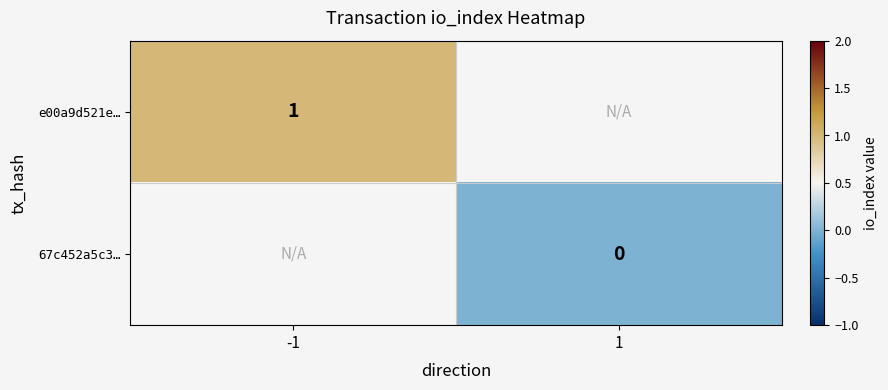

The value of e00a9d521e… at -1 is 0. True or false?

False